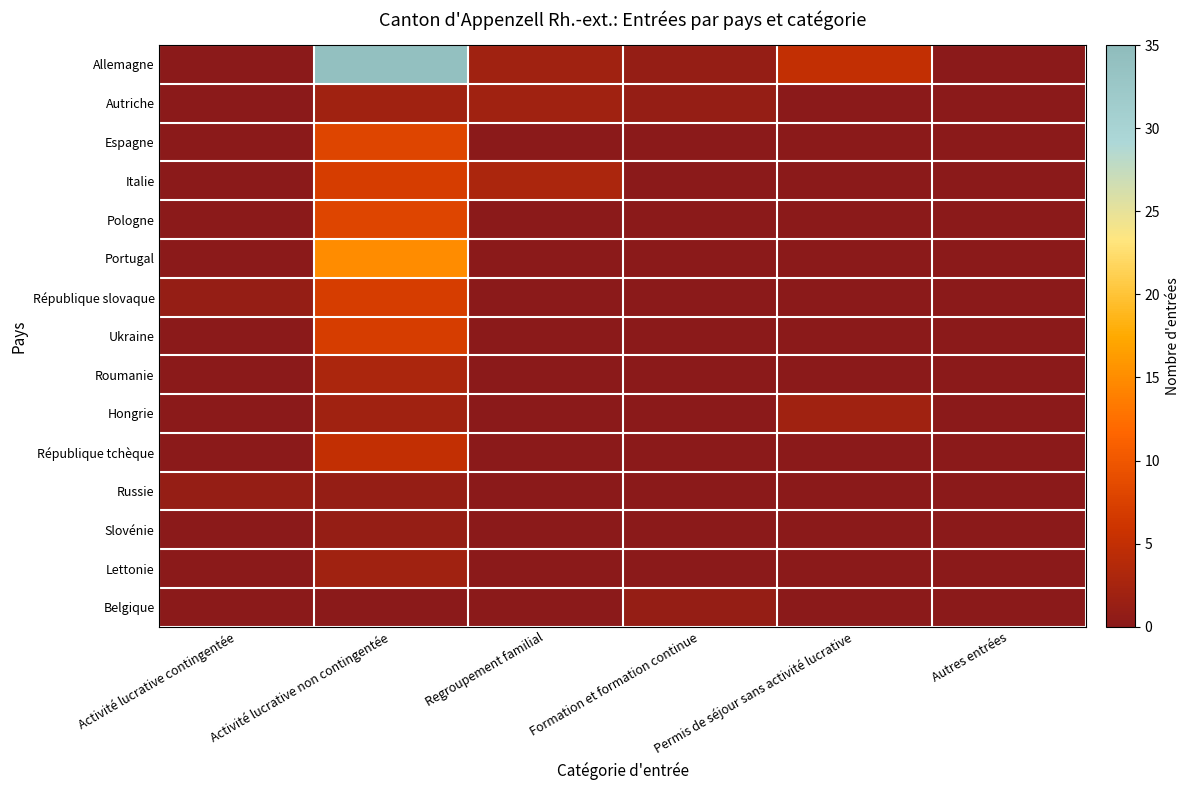

At Formation et formation continue, list the series in order from largest to smallest.

Allemagne, Autriche, Belgique, Espagne, Italie, Pologne, Portugal, République slovaque, Ukraine, Roumanie, Hongrie, République tchèque, Russie, Slovénie, Lettonie